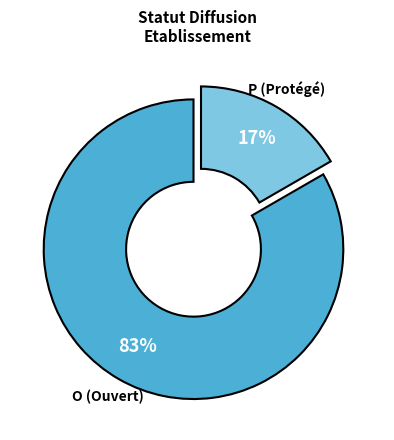

How many segments does this pie chart have?

2